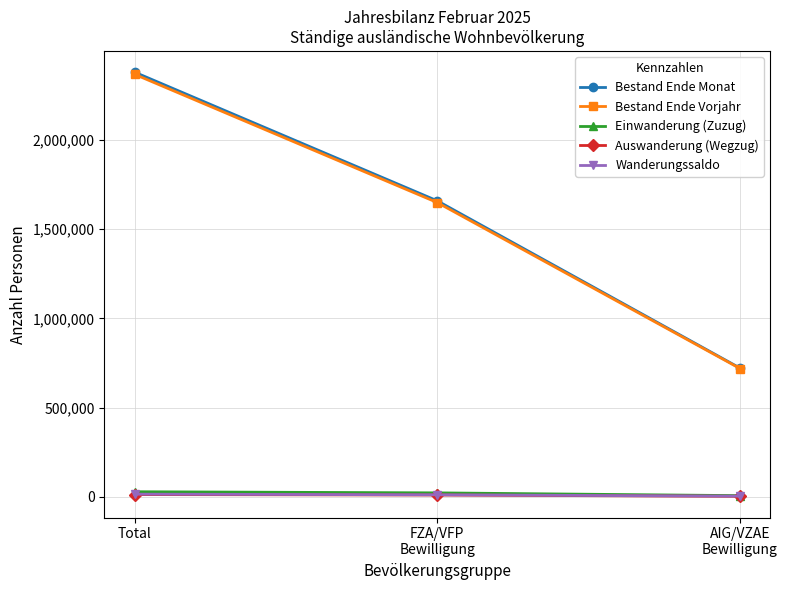

Count the number of data series in this chart.

5